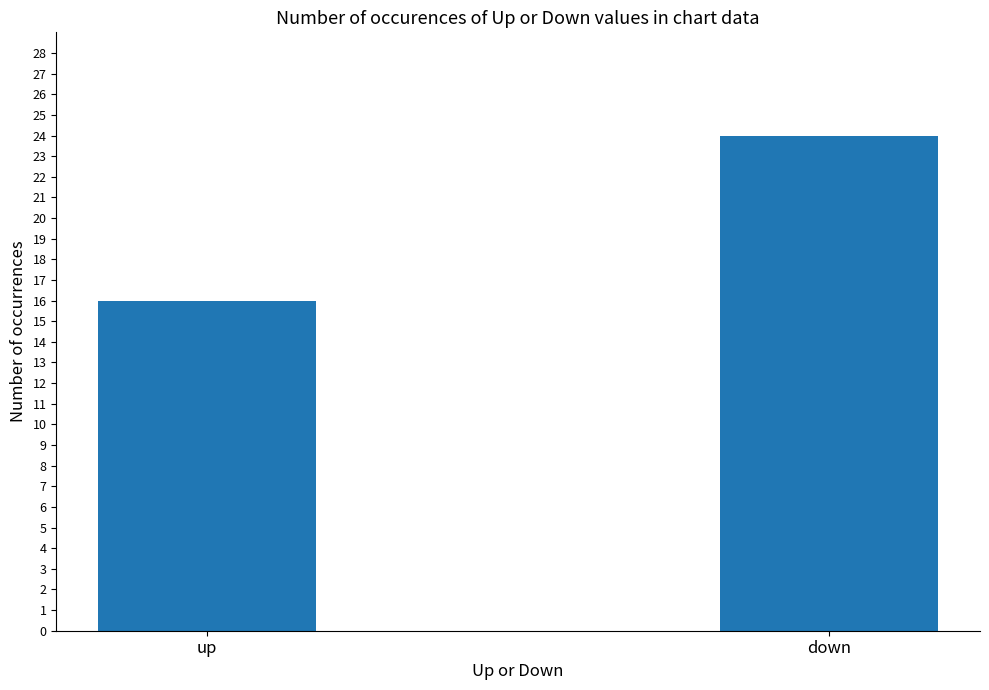

At which label is the value closest to 20?

up